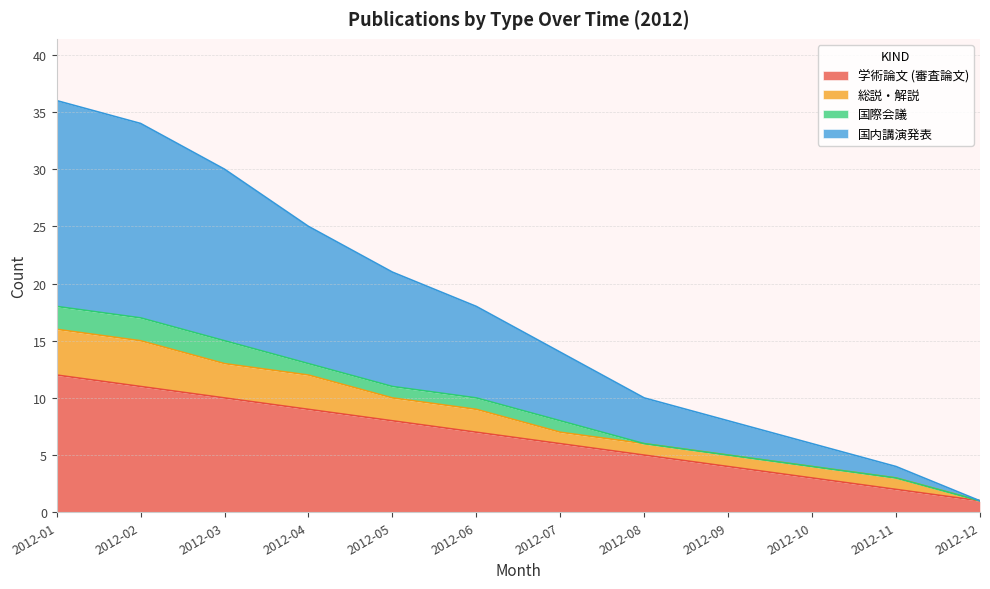

List the labels in order of 学術論文 (審査論文) value, smallest first.

2012-12, 2012-11, 2012-10, 2012-09, 2012-08, 2012-07, 2012-06, 2012-05, 2012-04, 2012-03, 2012-02, 2012-01